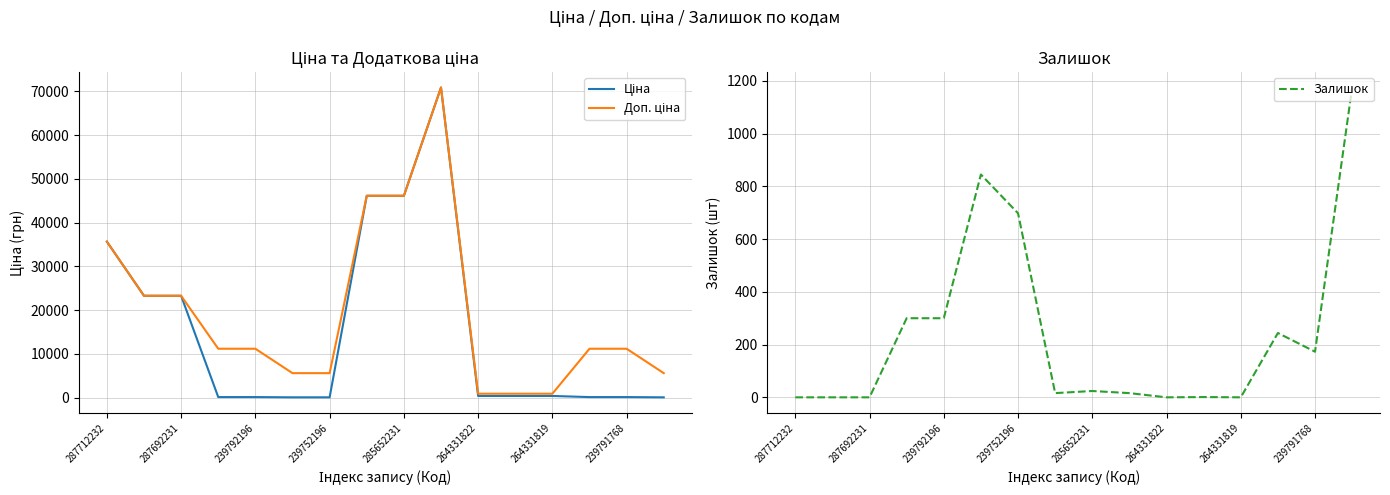

At which category does Ціна reach its first local peak?

9